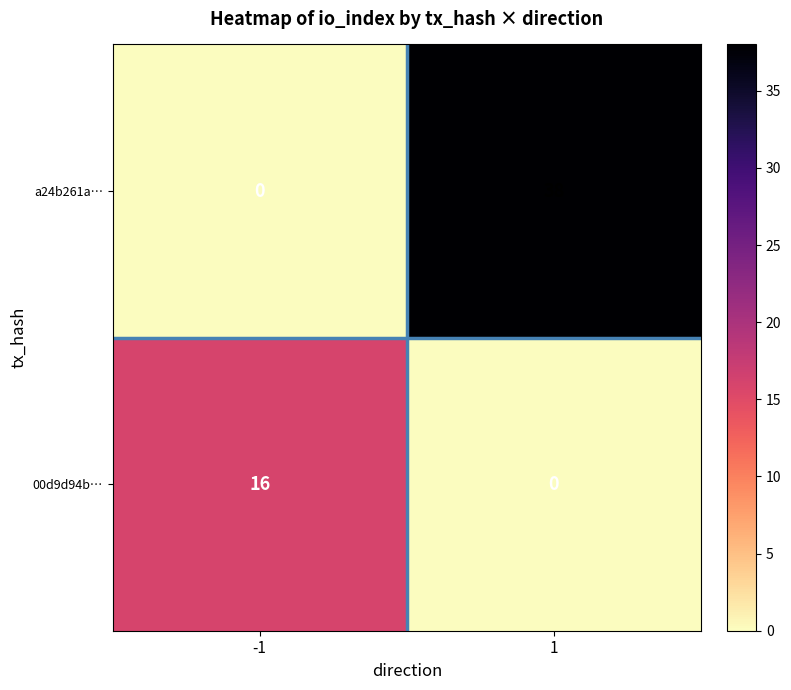

The value of a24b261a… at -1 is 0. True or false?

True